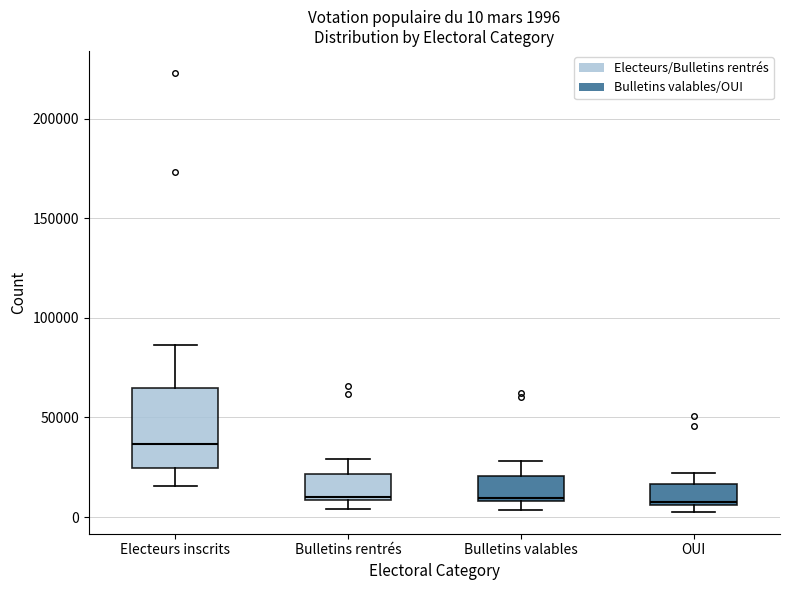

Which box is the tallest, from its lower edge to its upper edge?

Electeurs inscrits